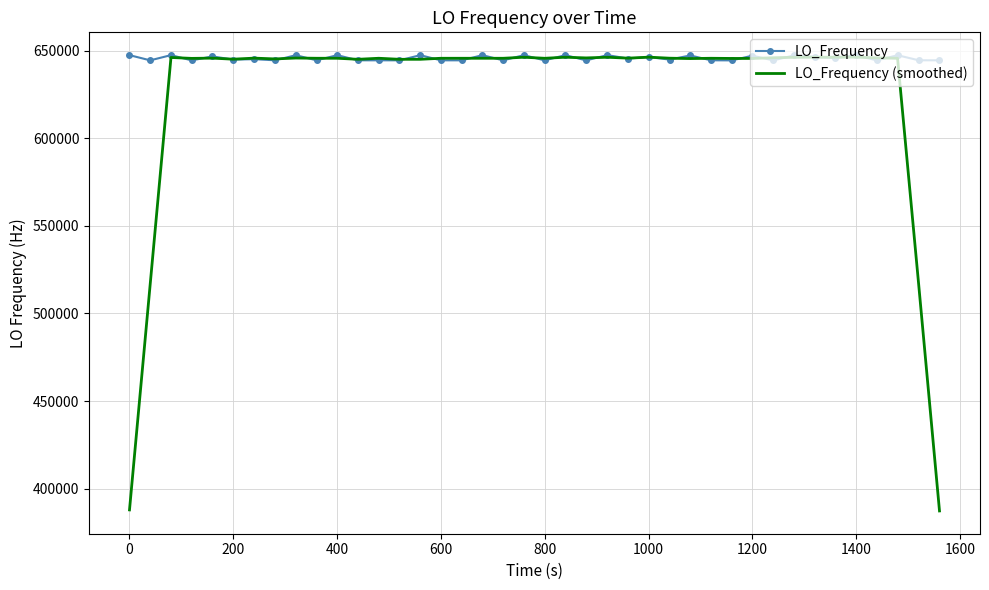

What is the average value of the LO_Frequency series?

645730.5